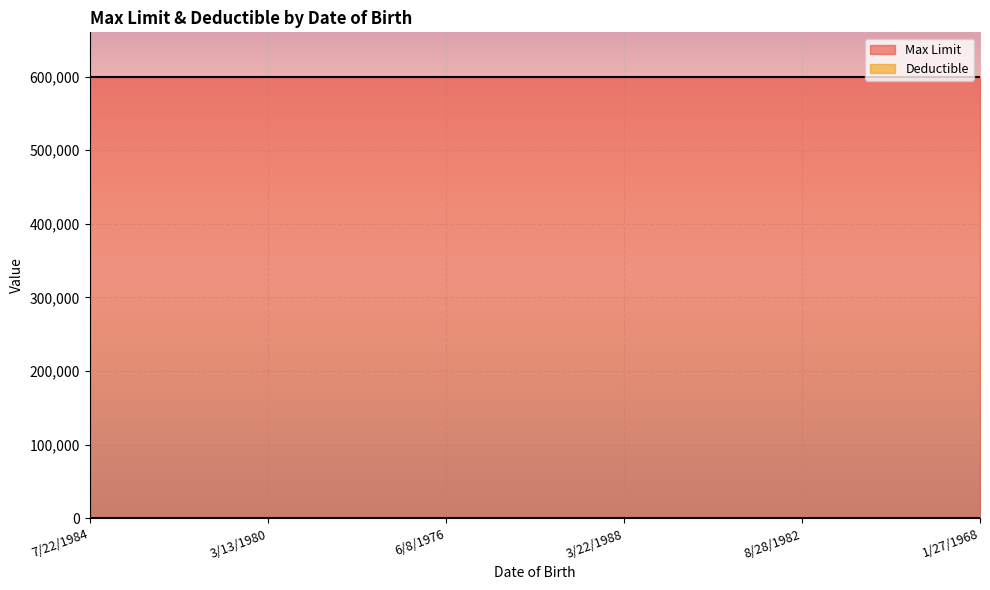

What are all the series names shown in the legend?

Max Limit, Deductible